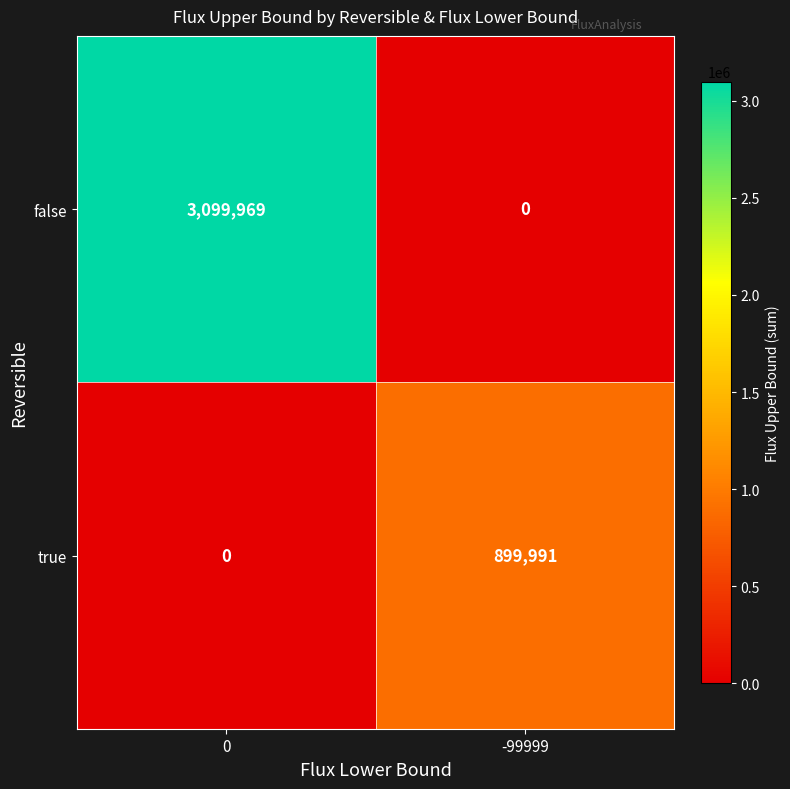

Which series has the largest range (max minus min)?

false